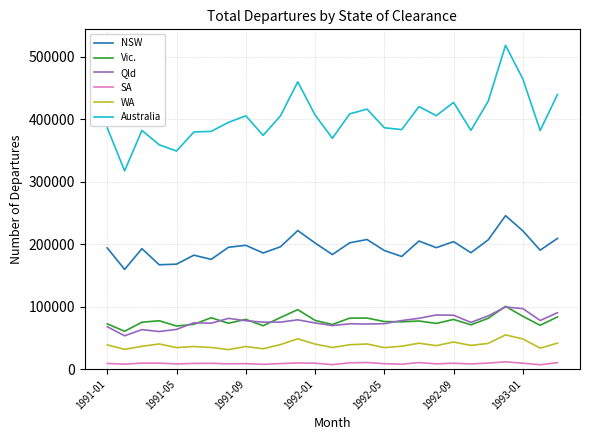

True or false: WA and Qld intersect in this chart.

False